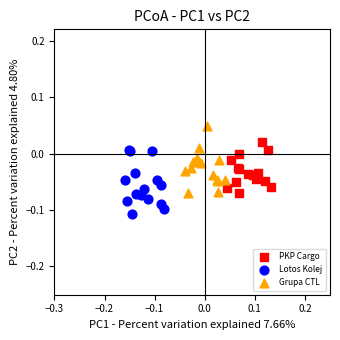

Which series contains the lowest Y value?

Lotos Kolej